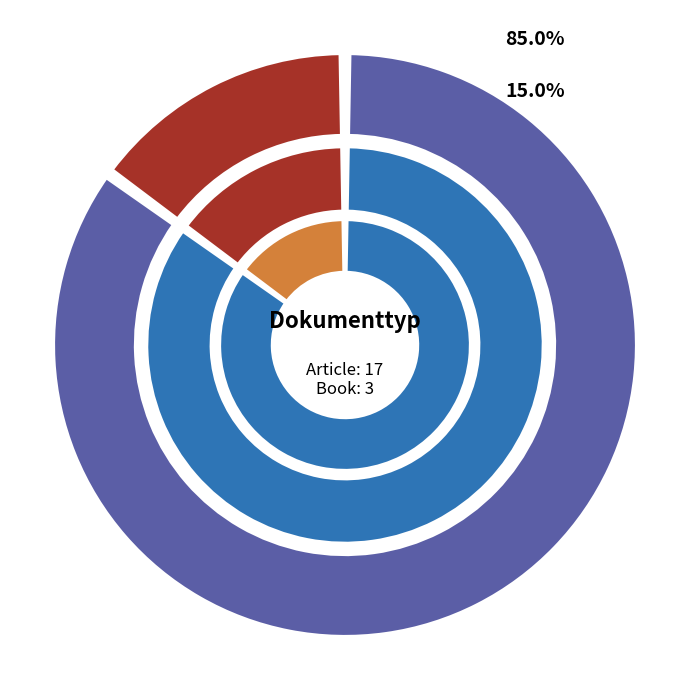

Does Book represent more than half of the total?

No